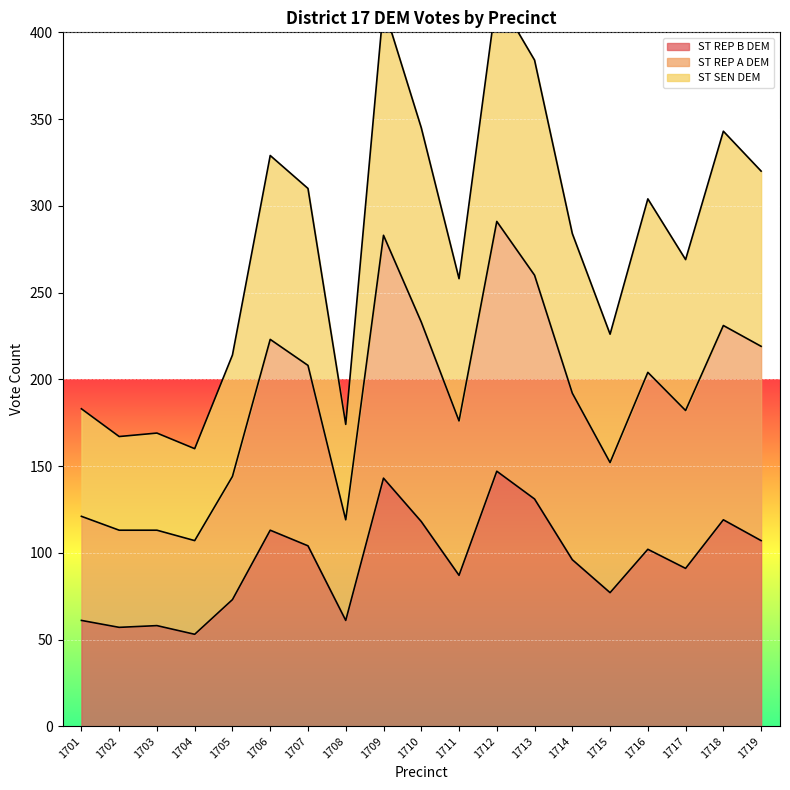

True or false: ST SEN DEM and ST REP A DEM intersect in this chart.

False